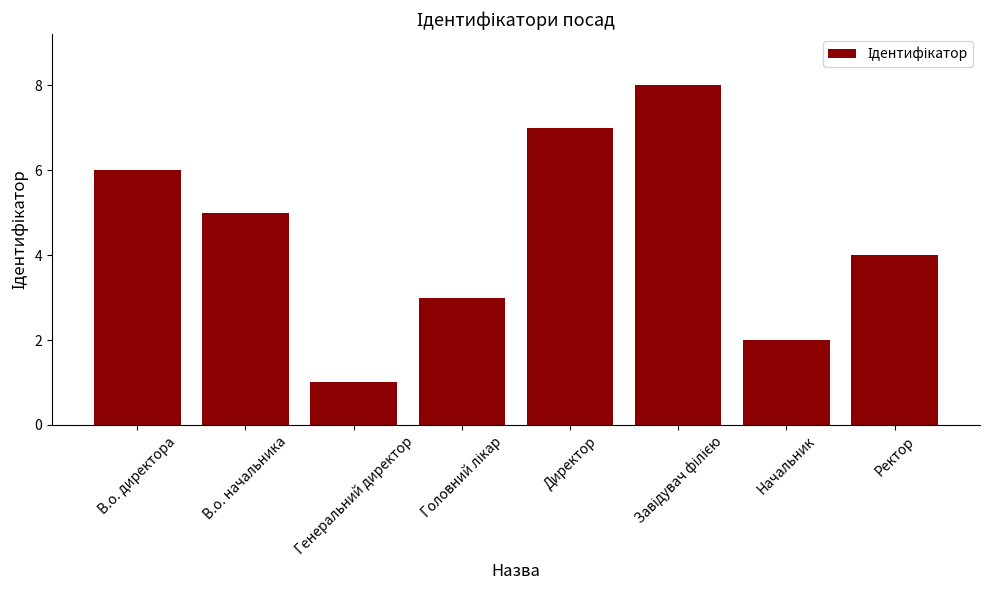

What is the label of the 7th bar from the right?

В.о. начальника